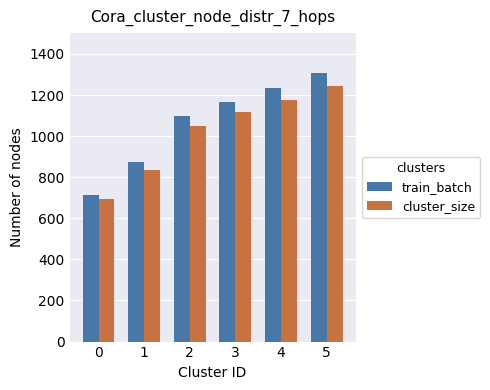

How many groups of bars are there?

6